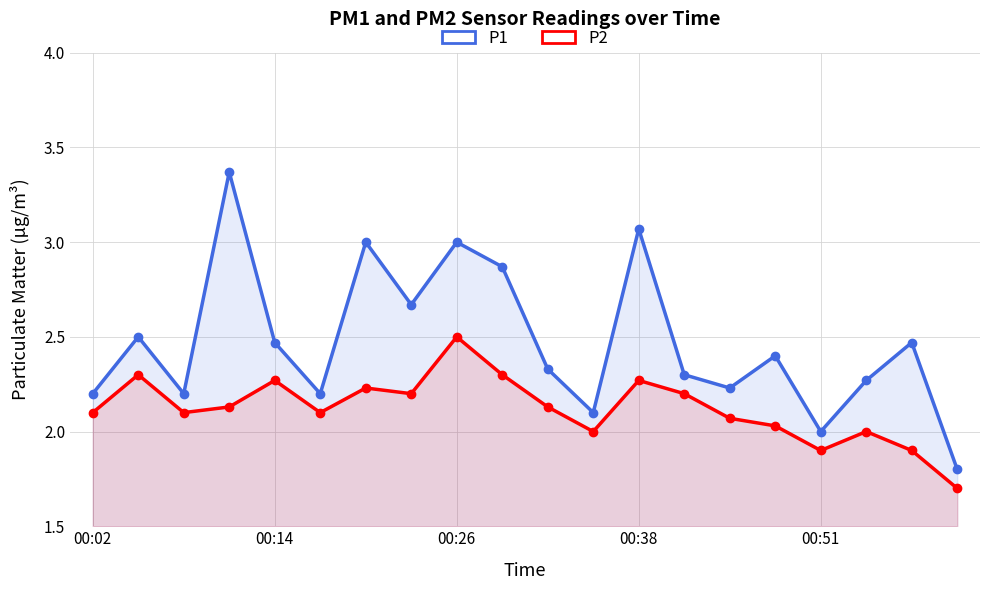

What is the difference between the highest and lowest values at 6?

0.8